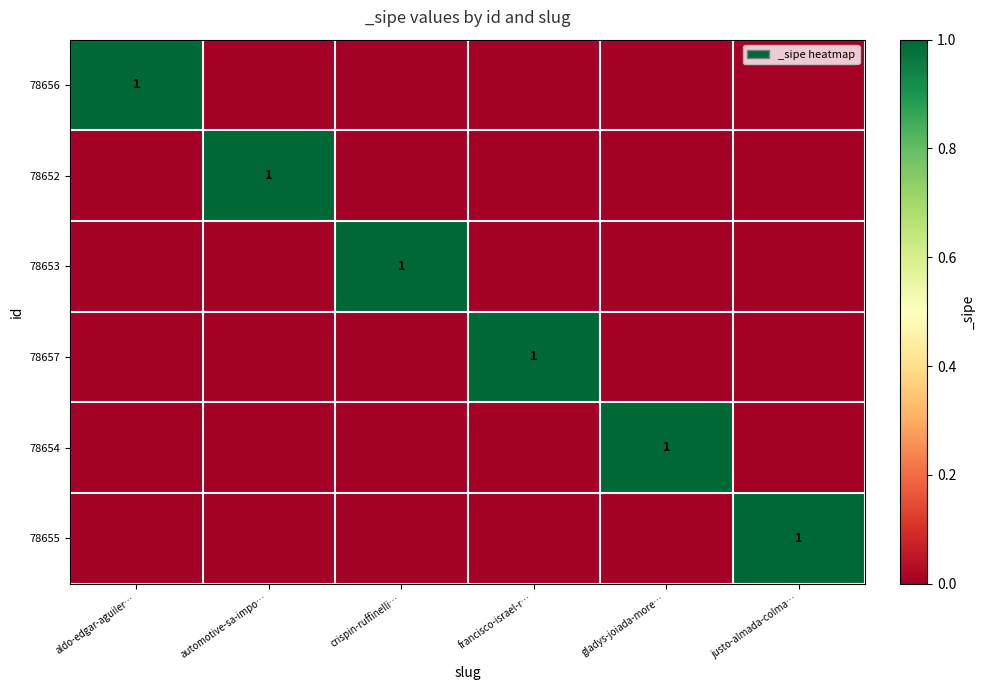

Which series has the largest range (max minus min)?

78656